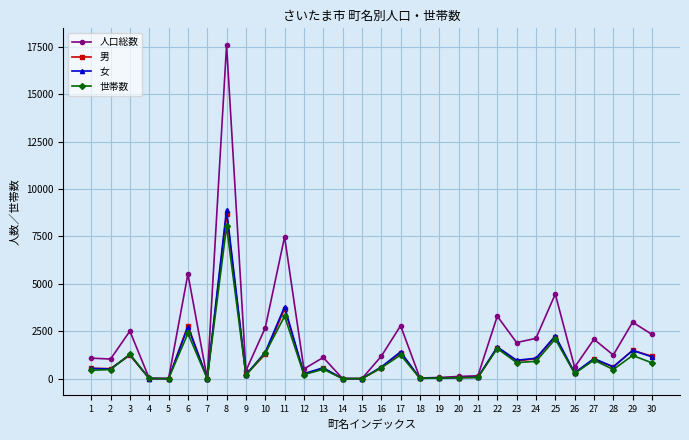

The value of 女 at 7 is -3565. True or false?

False